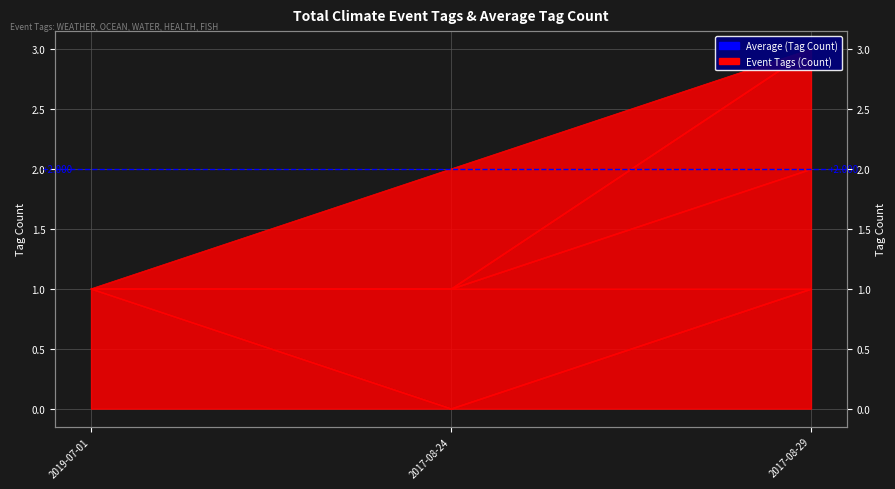

What is the value of the WATER point at the 2nd from the left?

1